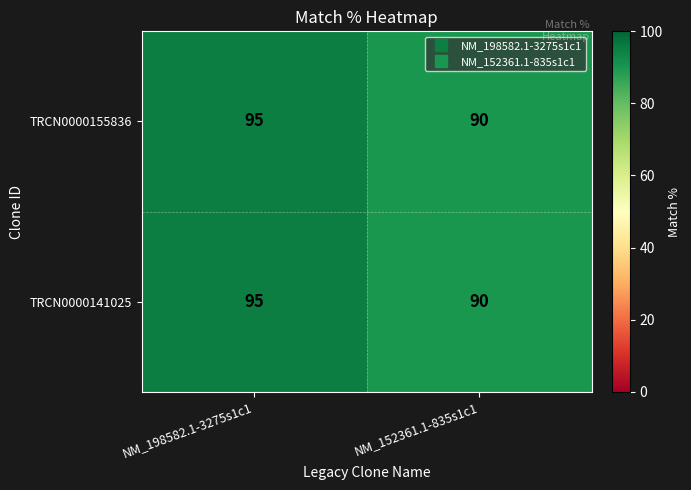

Reading left to right, list all the values displayed in this chart.

TRCN0000155836: NM_198582.1-3275s1c1=95	NM_152361.1-835s1c1=90
TRCN0000141025: NM_198582.1-3275s1c1=95	NM_152361.1-835s1c1=90